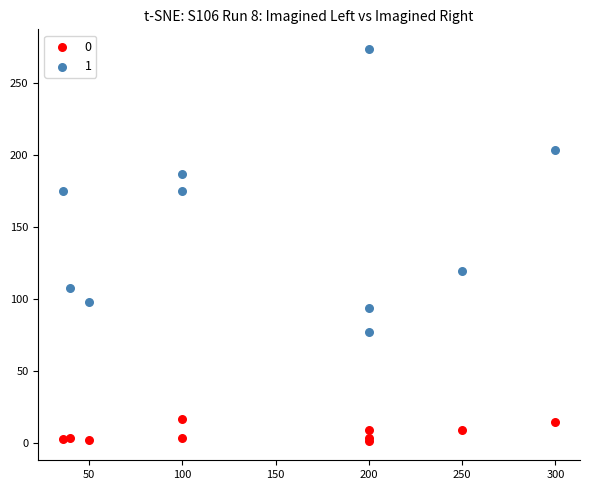

What is the X range (max minus min) for the scatter plot?

264.0